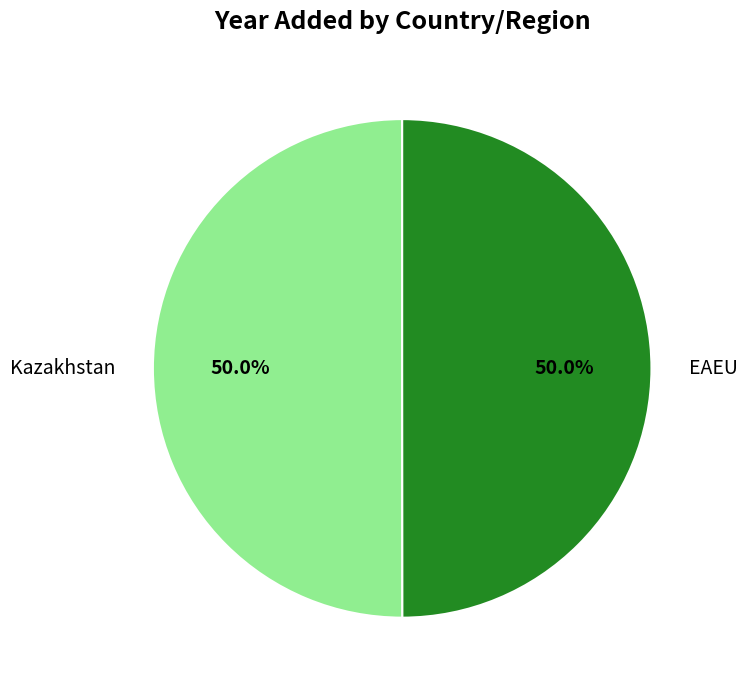

What percentage is NOT represented by Kazakhstan?

50.0%